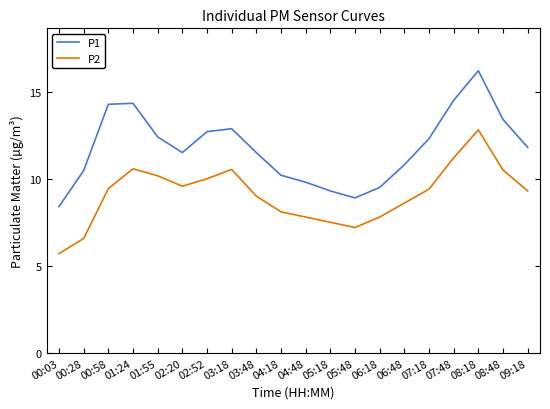

Between 06:48 and 08:48, which series saw the biggest shift?

P1